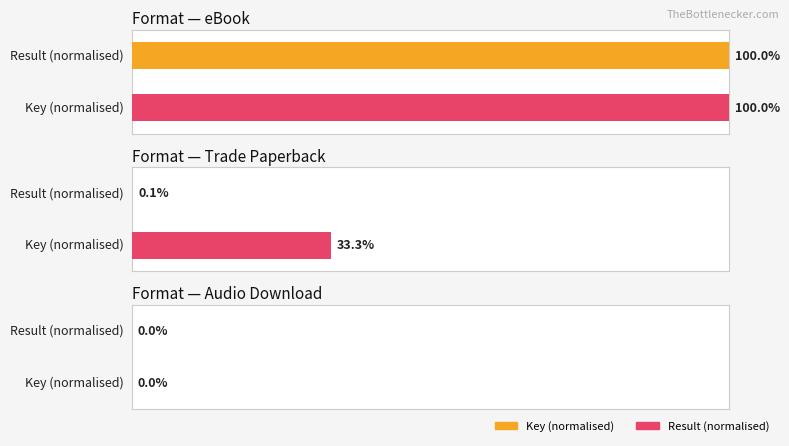

What are all the series names shown in the legend?

Key, Result